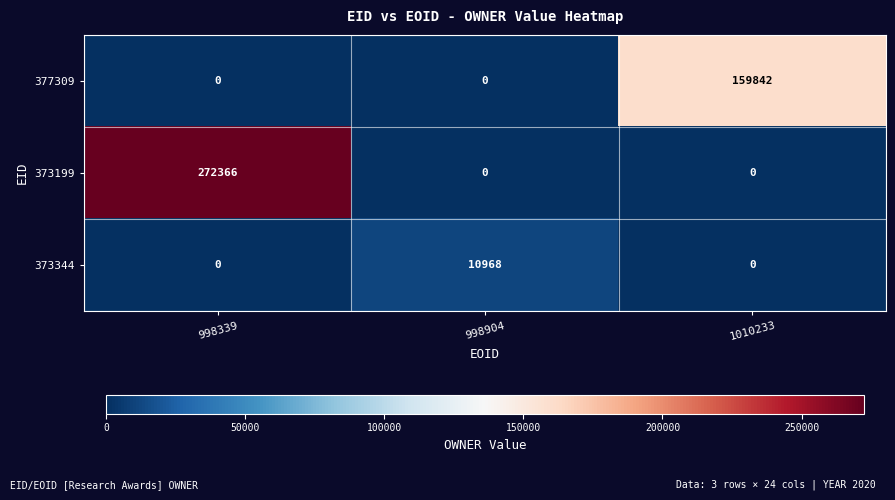

How many series are shown in this chart?

3